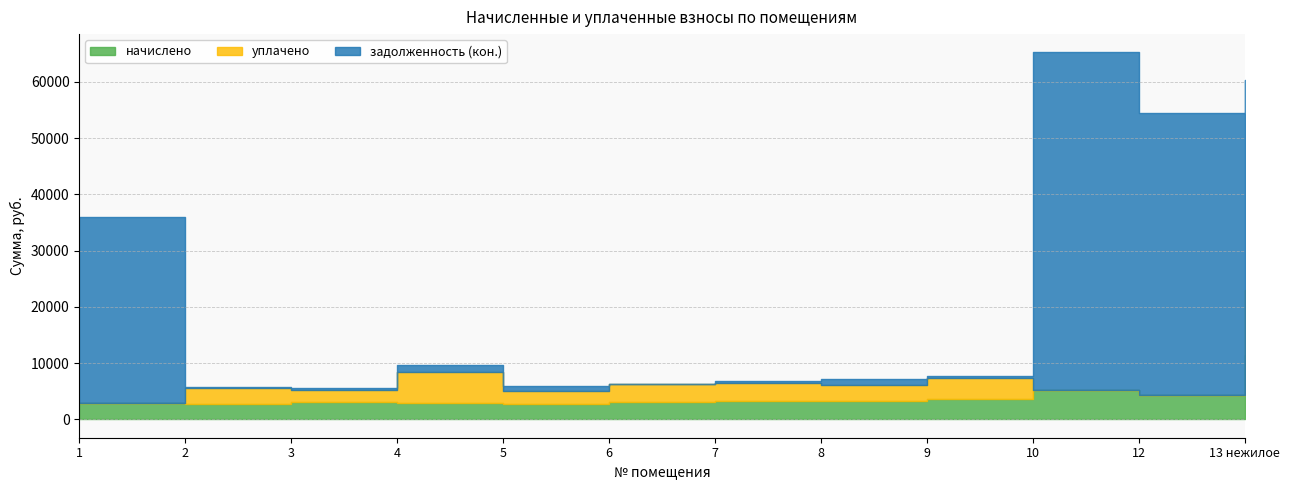

Reading left to right, transcribe all the data shown in this chart.

начислено: 2866.8	2738.0	3143.4	2876.3	2685.5	3153.0	3219.8	3200.7	3672.9	5204.1	4350.2	11476.6
уплачено: 0.0	2903.0	2165.4	5500.0	2400.0	3153.0	3190.0	2845.0	3672.9	0.0	0.0	11476.6
задолженность (кон.): 33079.3	139.2	349.3	1298.4	904.3	0.0	345.8	1067.8	408.1	60049.1	50196.9	37388.1